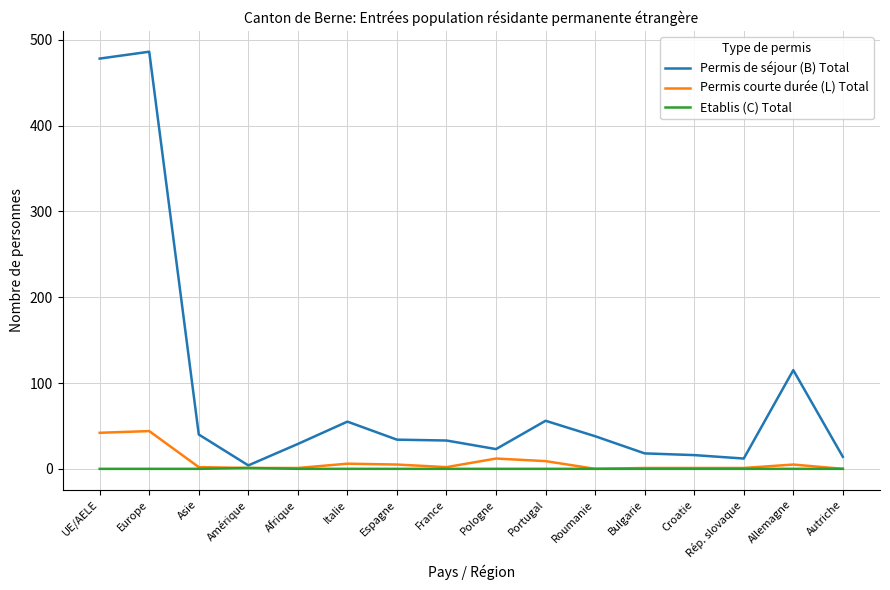

Is the value of Permis de séjour (B) Total at Croatie greater than the value of Permis courte durée (L) Total at Allemagne?

Yes